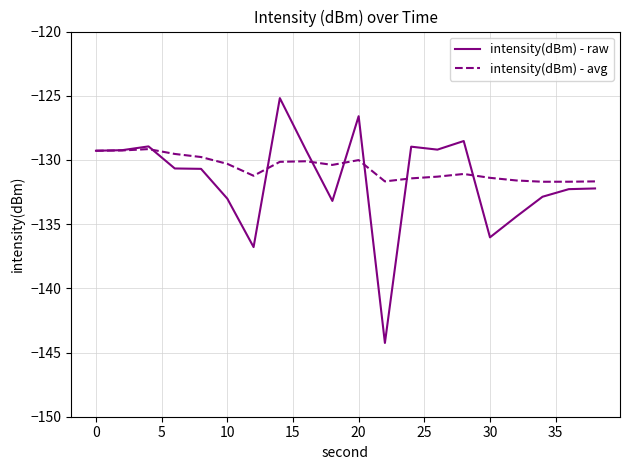

Which series has the largest range (max minus min)?

intensity(dBm) - raw